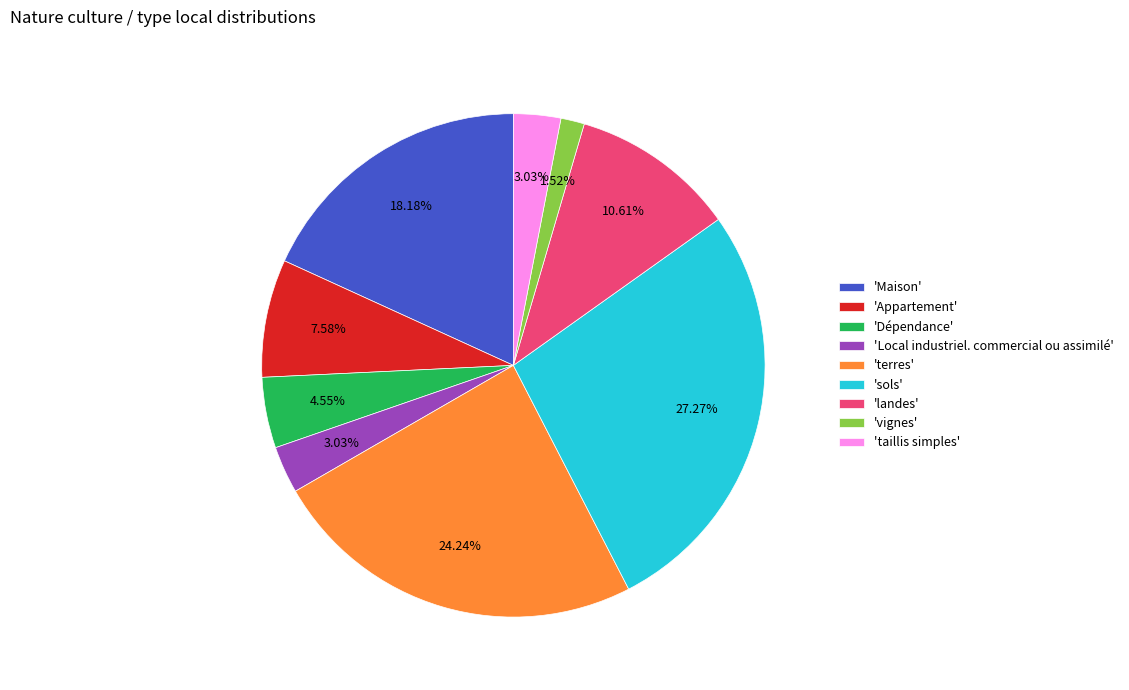

Which slice is the largest?

'sols'